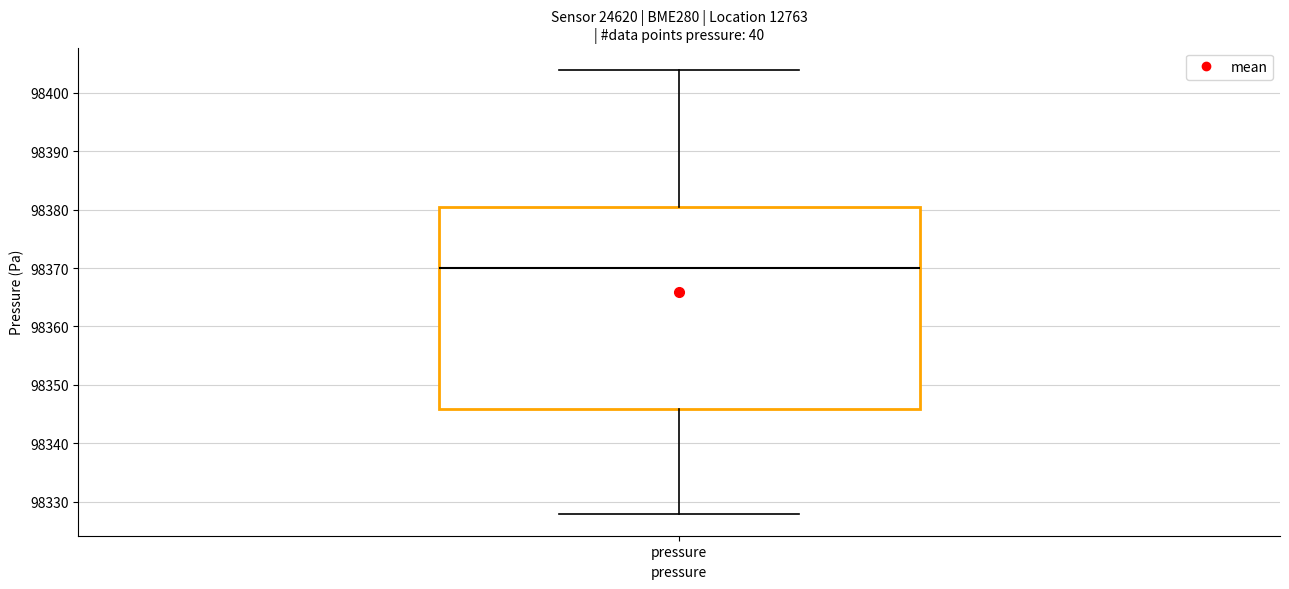

Where does the median line of the box for pressure sit on the y-axis? The values are not printed on the chart, so give them approximately, as read against the axis.

98370